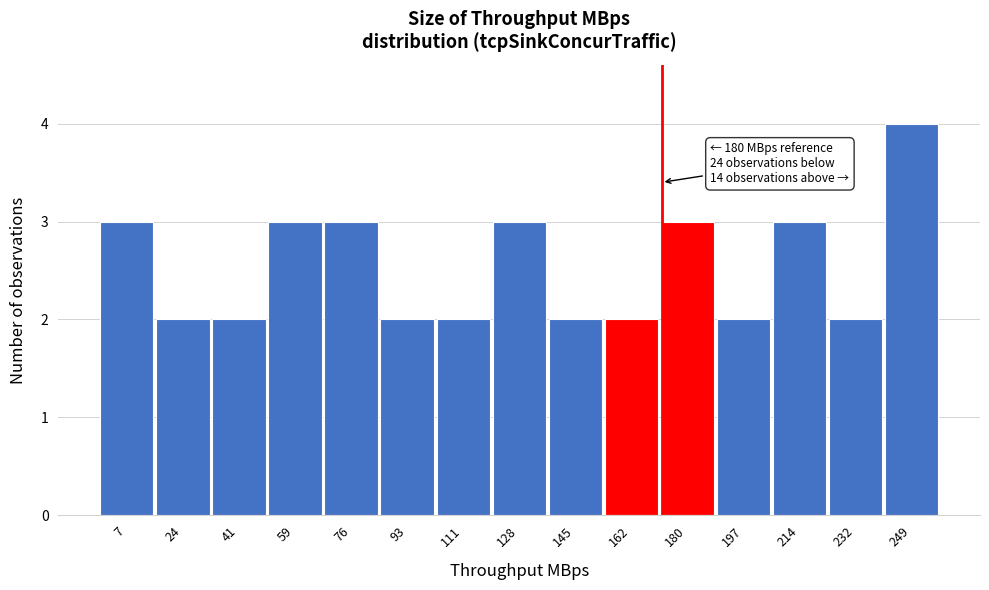

Reading left to right, what are all the values shown in this chart?

3	2	2	3	3	2	2	3	2	2	3	2	3	2	4